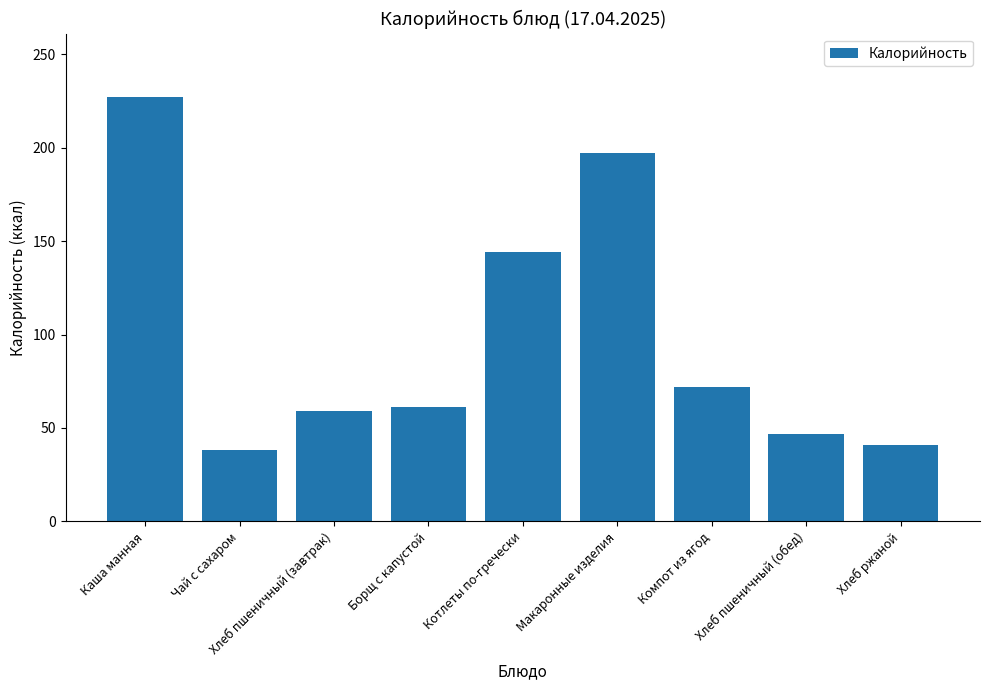

Reading left to right, extract all data points from this chart.

227	38	59	61	144	197	72	47	41